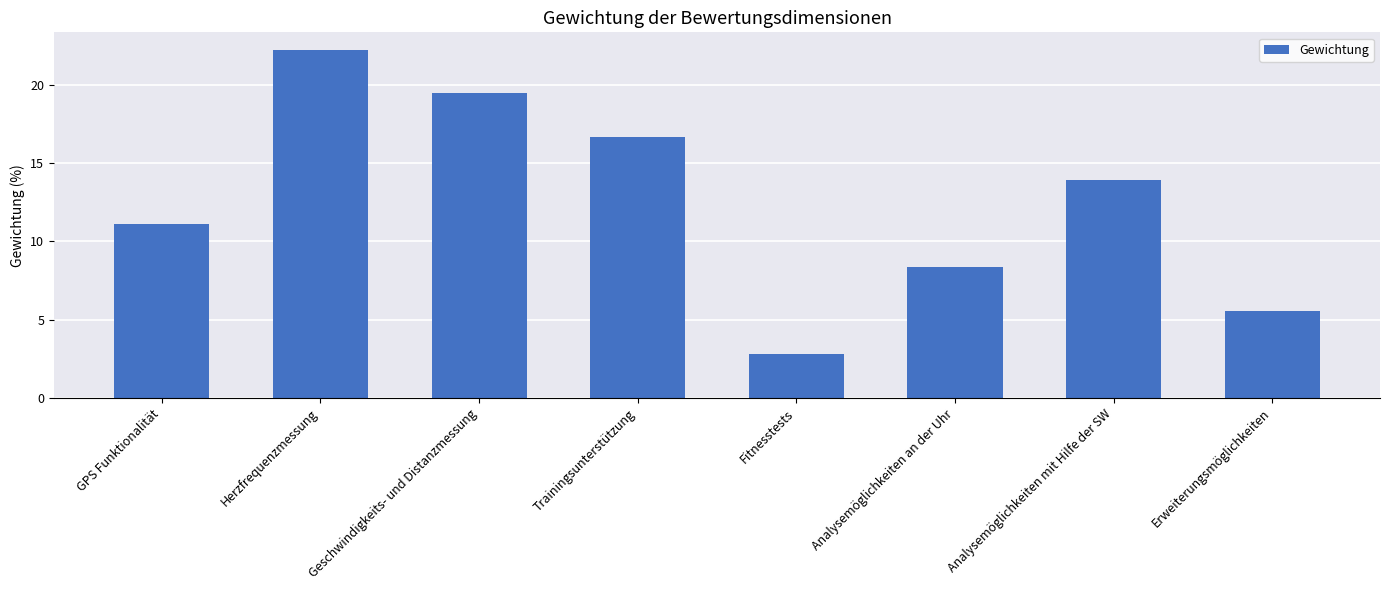

What is the average value?

12.5